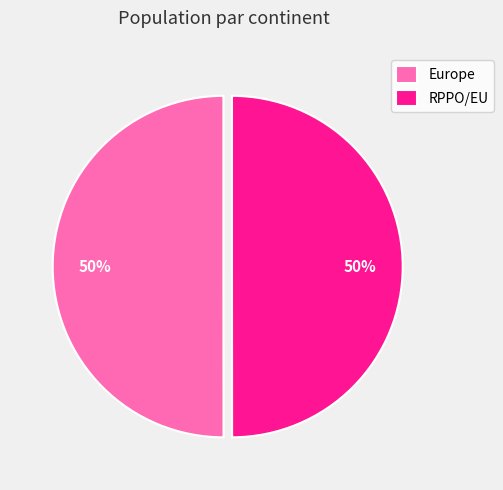

The RPPO/EU slice represents 64% of the pie. True or false?

False